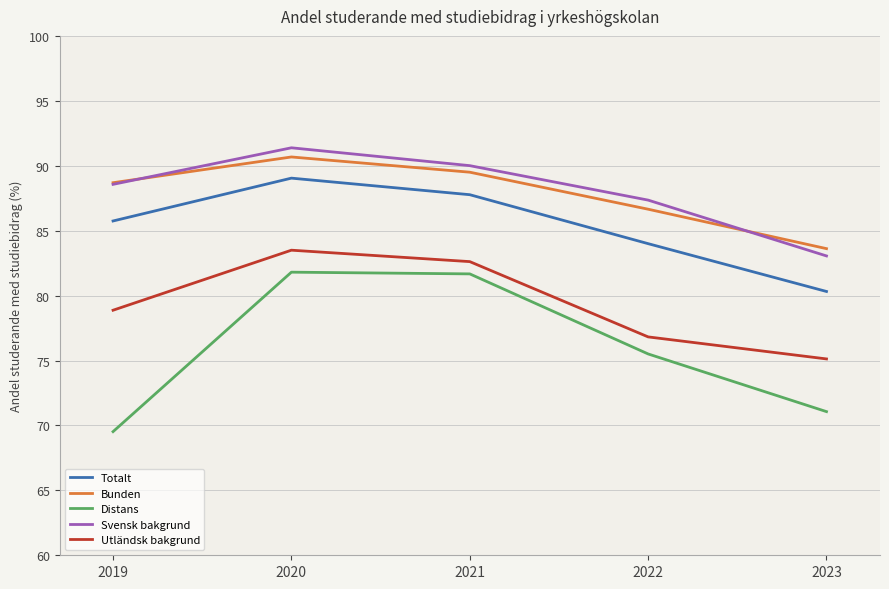

What are all the series names shown in the legend?

Totalt, Bunden, Distans, Svensk bakgrund, Utländsk bakgrund